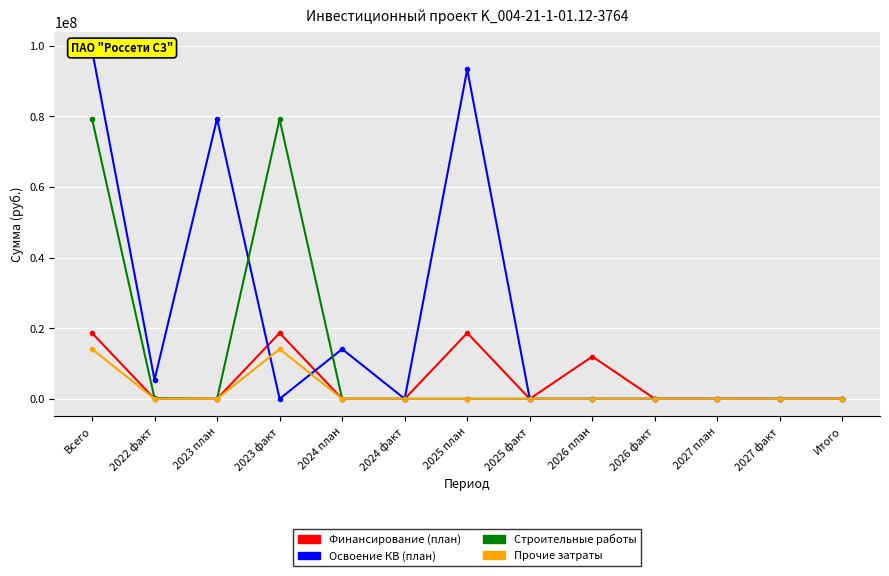

What position from the left is 2027 факт?

12